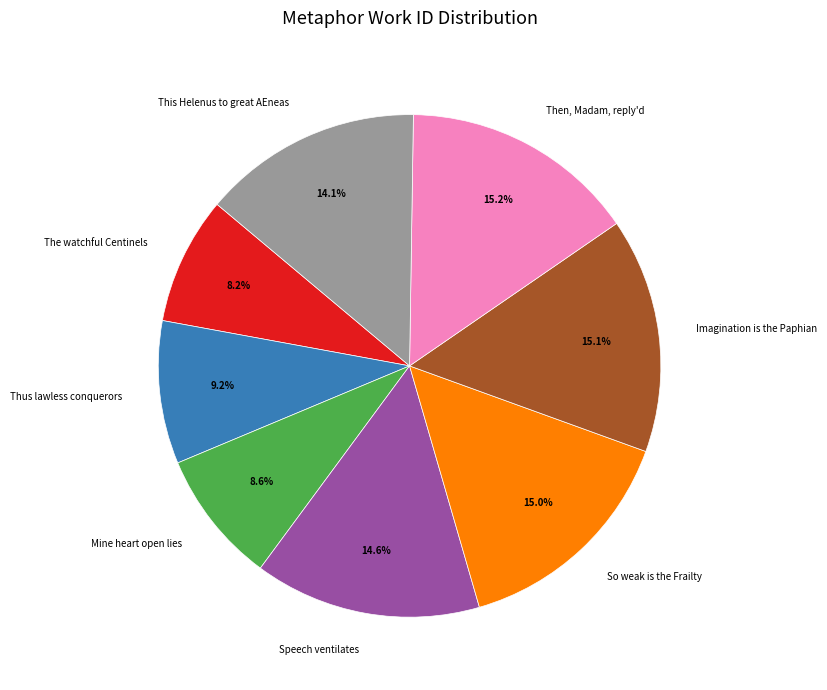

The Speech ventilates slice represents 15% of the pie. True or false?

True